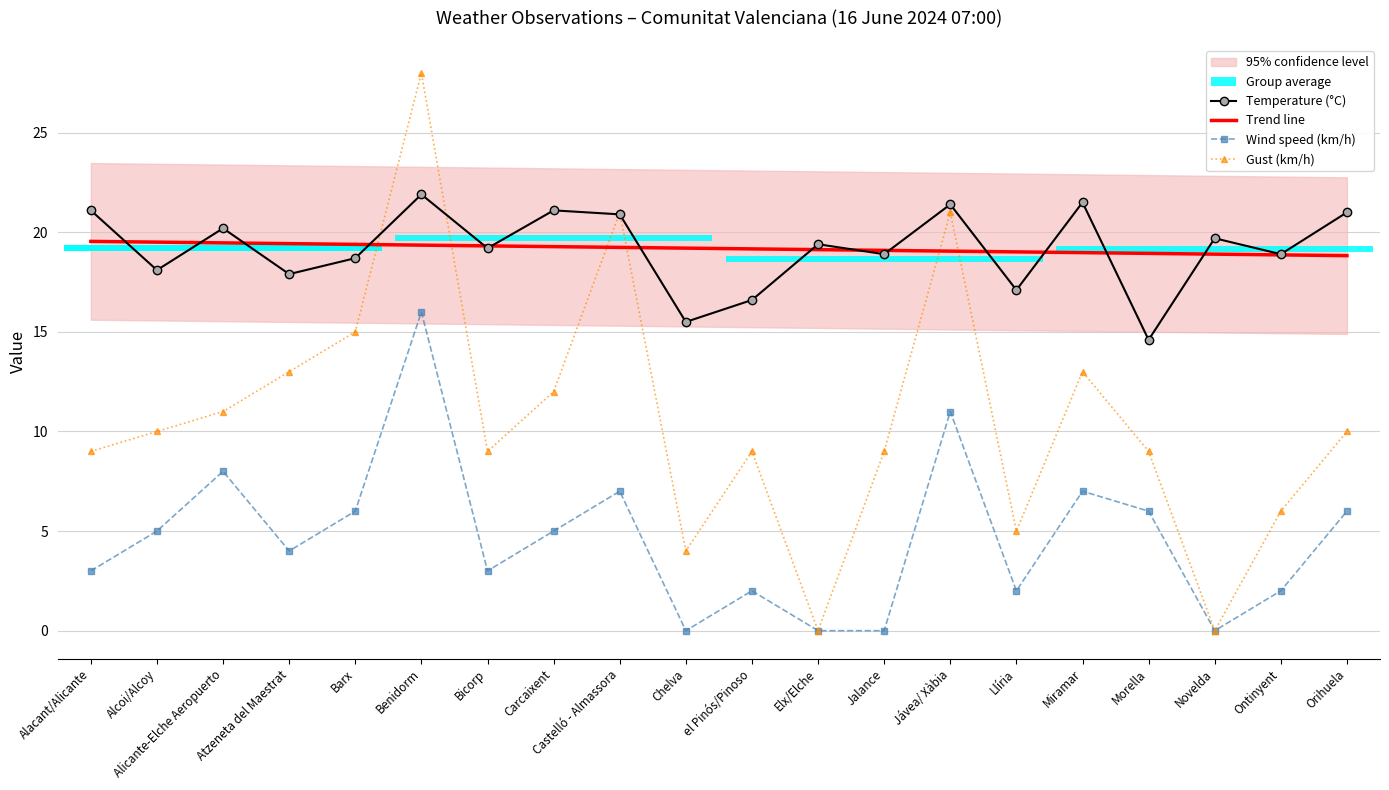

True or false: Temperature (°C) and Wind speed (km/h) cross at least once.

False